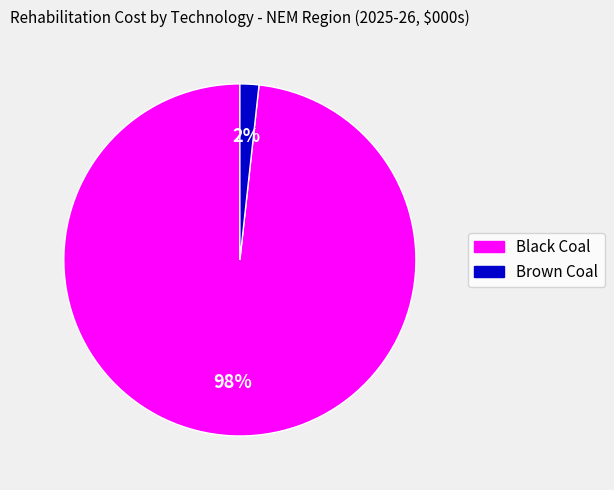

Does any single category account for the majority?

Yes